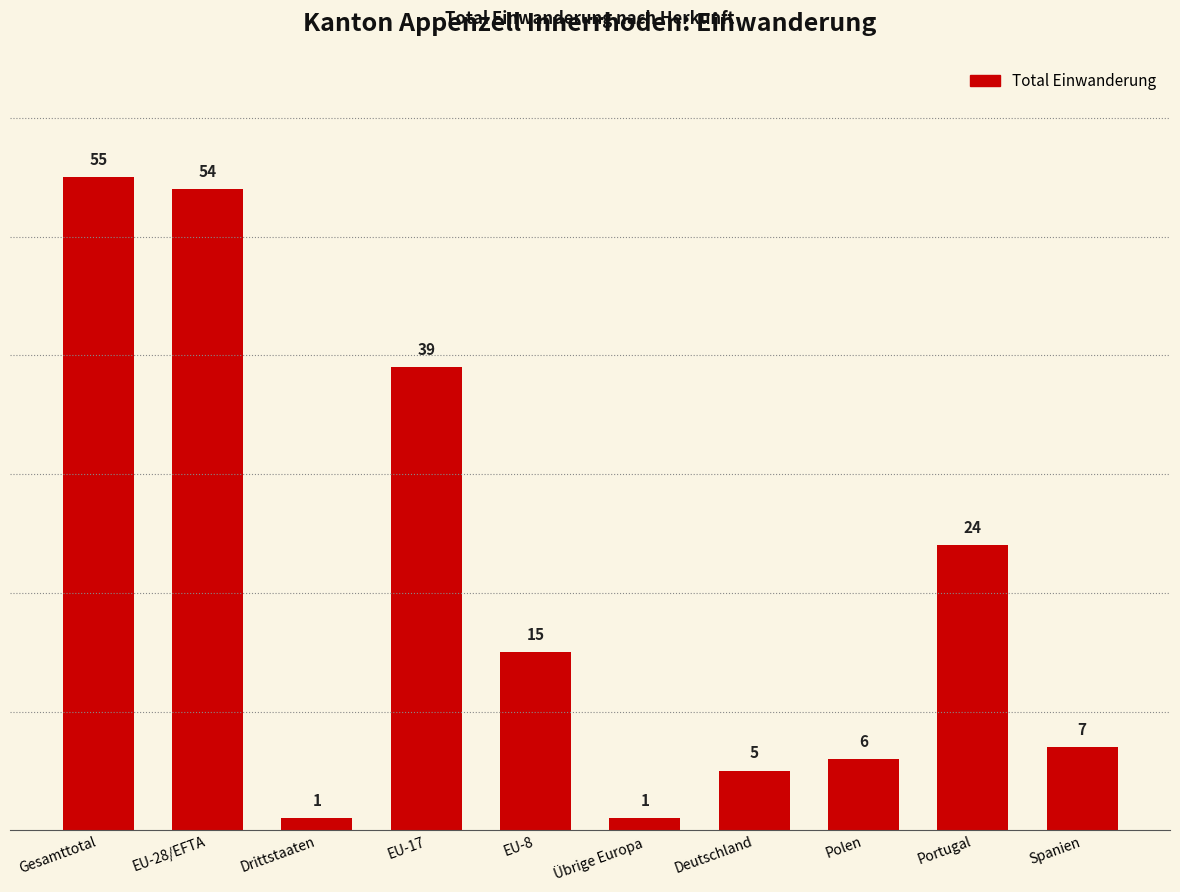

What position from the left is Portugal?

9